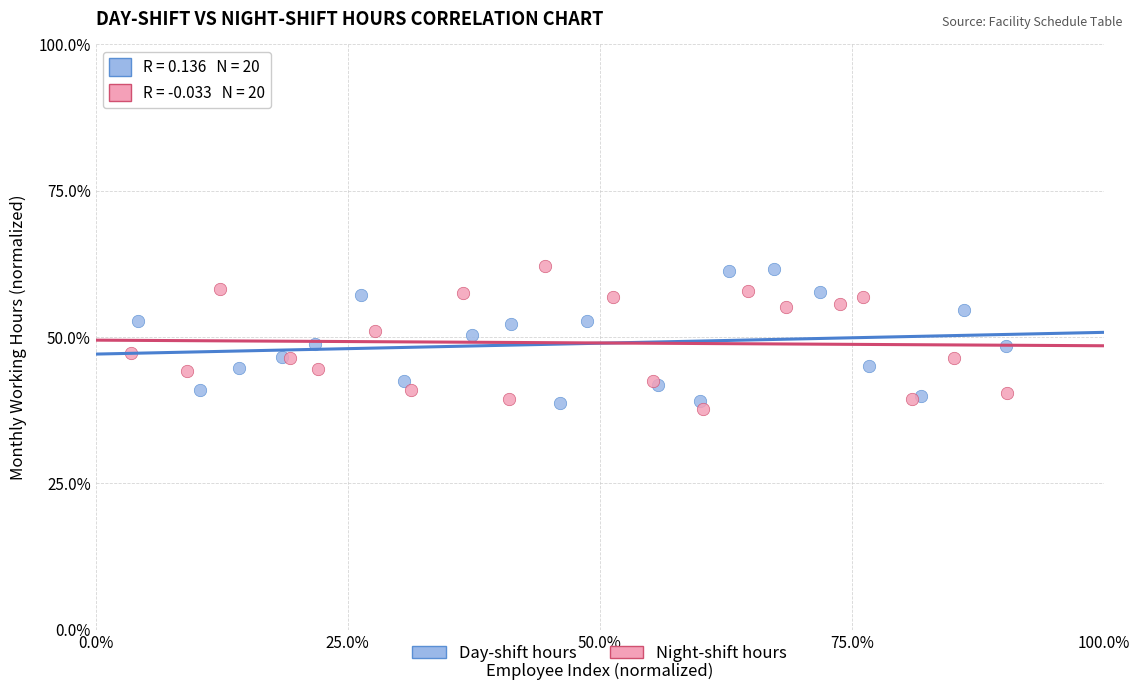

What are all the series names shown in the legend?

Day-shift hours, Night-shift hours